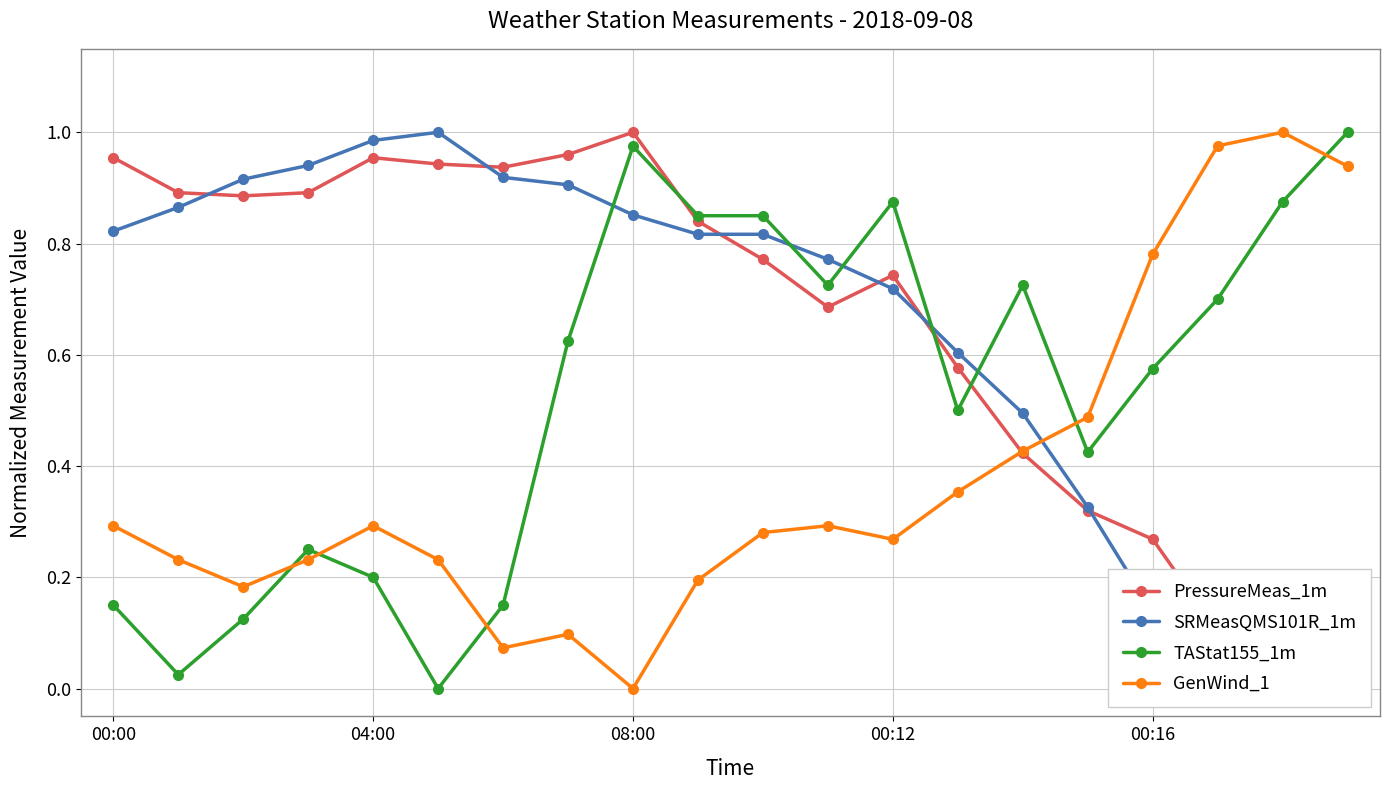

What is the highest value of the SRMeasQMS101R_1m series?

1.0